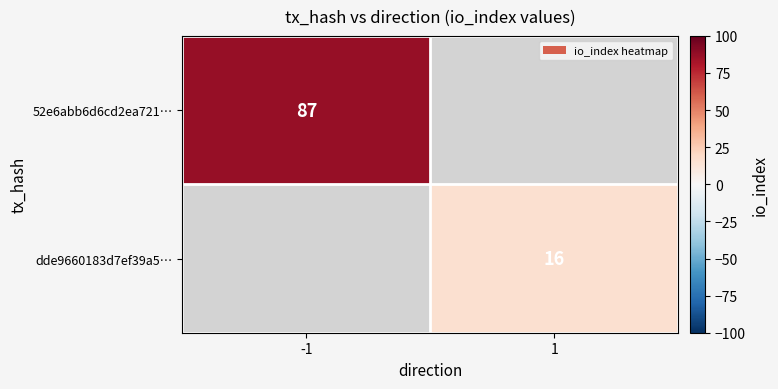

Which label corresponds to the smallest value in the chart?

1